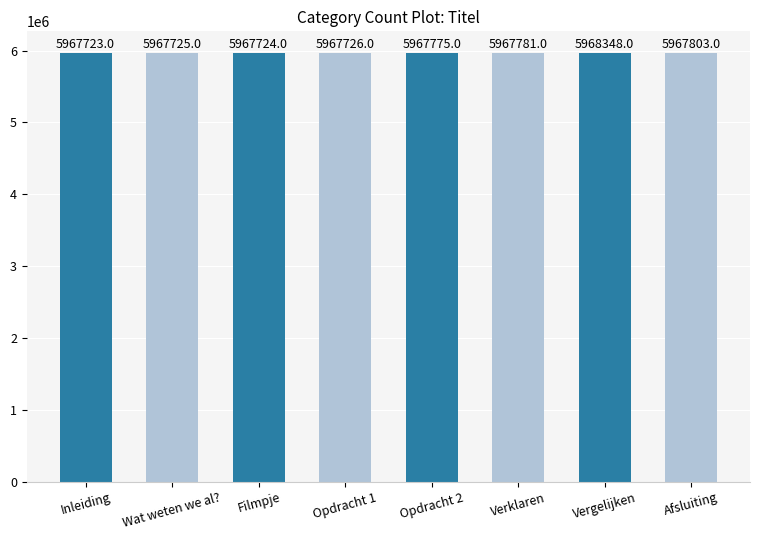

Which has a higher value, Vergelijken or Wat weten we al??

Vergelijken